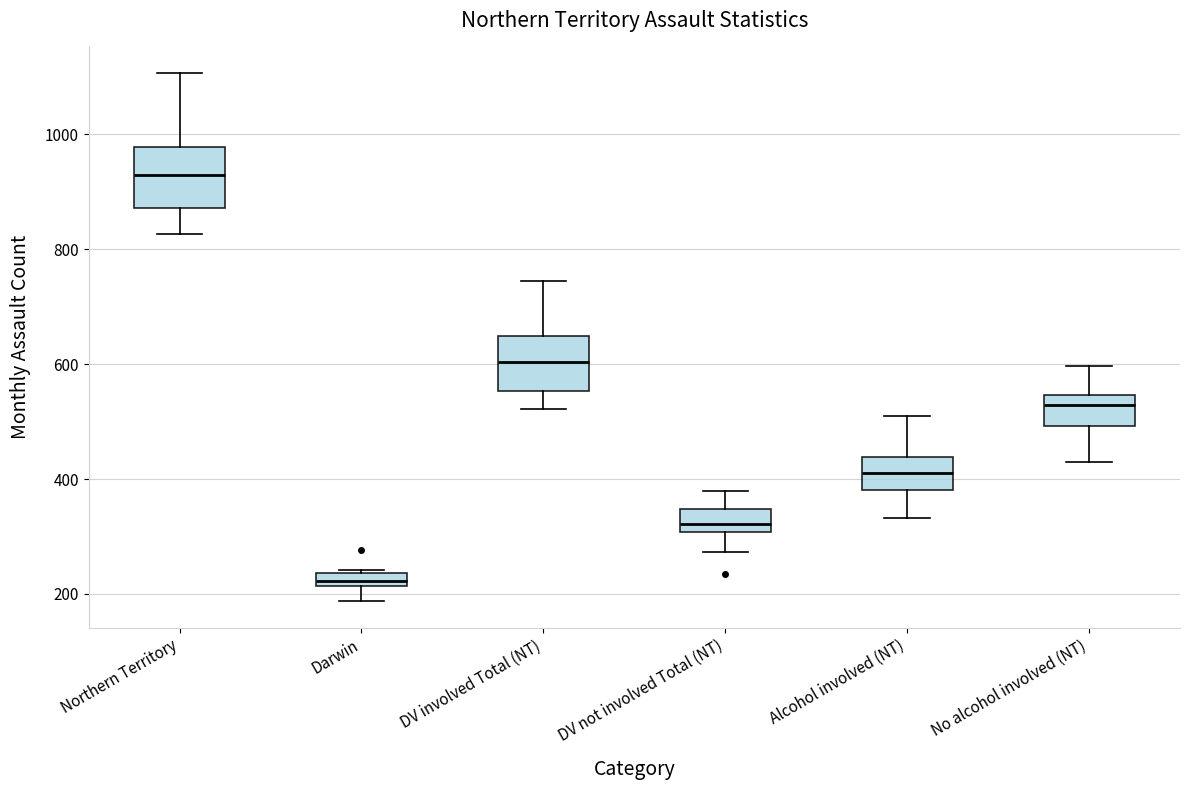

Which box has the lowest median line?

Darwin